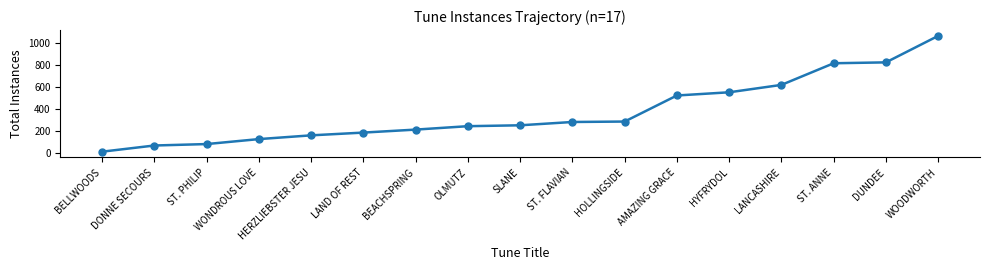

What is the difference between the maximum and minimum values?

1049